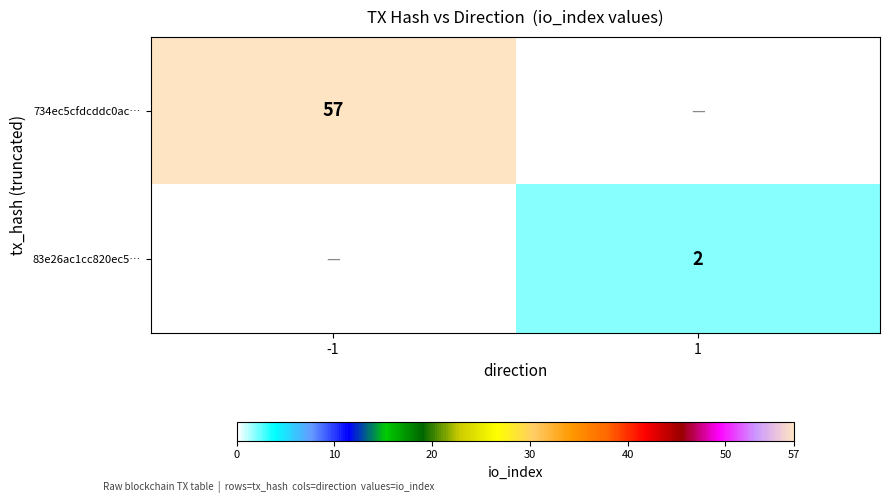

The 83e26ac1cc820ec5… series shows 2 at 1. True or false?

True